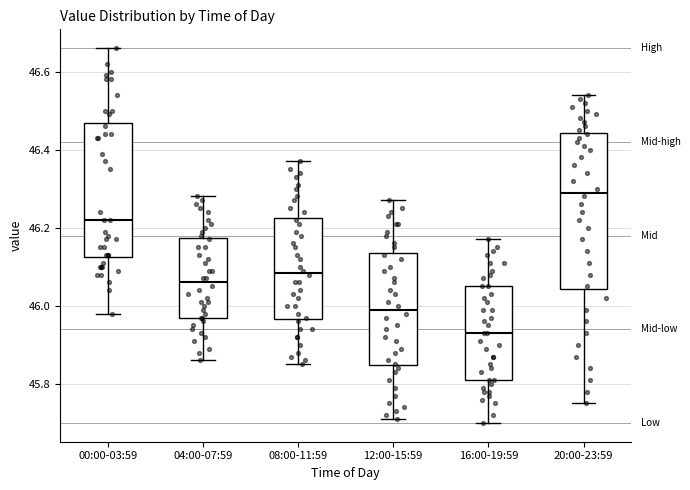

Reading left to right, read every box against the y-axis: the position of its median line, the range the box covers, and the ends of its whiskers. The values are not printed on the chart, so give them approximately, as read against the axis.

00:00-03:59: median 46.22, box 46.12 to 46.46, whiskers 45.98 to 46.66
04:00-07:59: median 46.06, box 45.98 to 46.18, whiskers 45.86 to 46.28
08:00-11:59: median 46.08, box 45.96 to 46.22, whiskers 45.86 to 46.38
12:00-15:59: median 46.00, box 45.84 to 46.14, whiskers 45.72 to 46.28
16:00-19:59: median 45.94, box 45.82 to 46.06, whiskers 45.70 to 46.18
20:00-23:59: median 46.30, box 46.04 to 46.44, whiskers 45.76 to 46.54